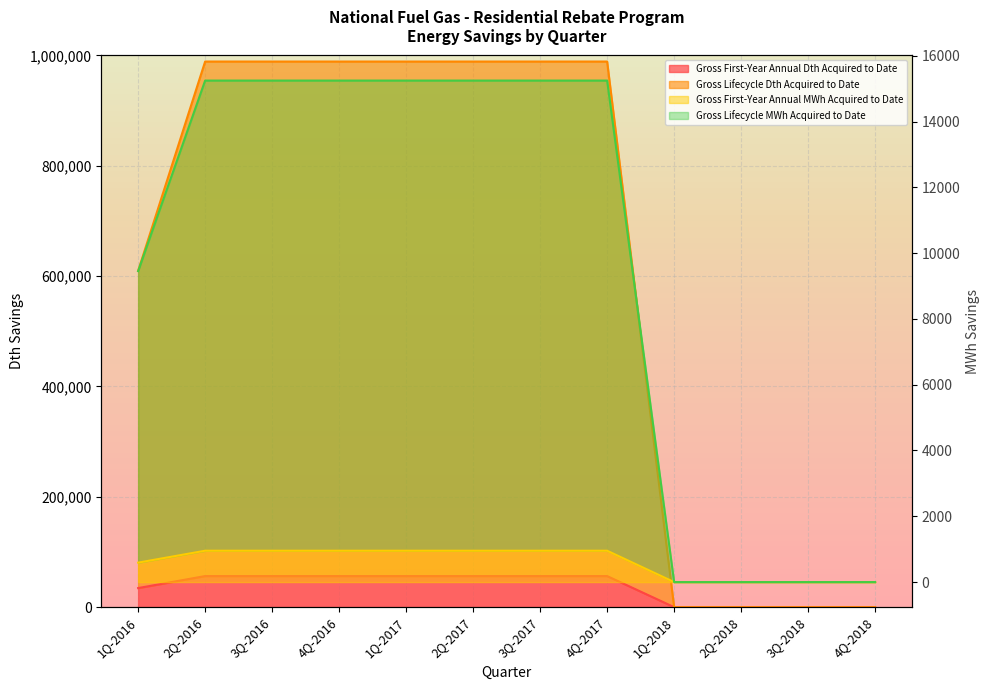

Is it true that Gross Lifecycle Dth Acquired to Date equals 0.0 at 2Q-2018?

True